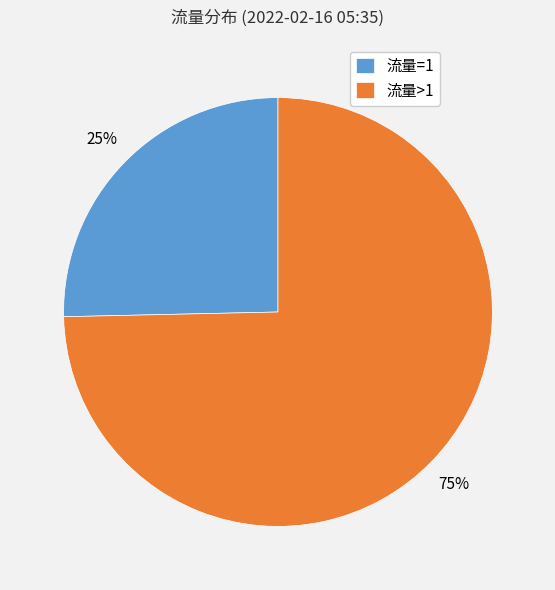

Count the number of slices in the pie.

2